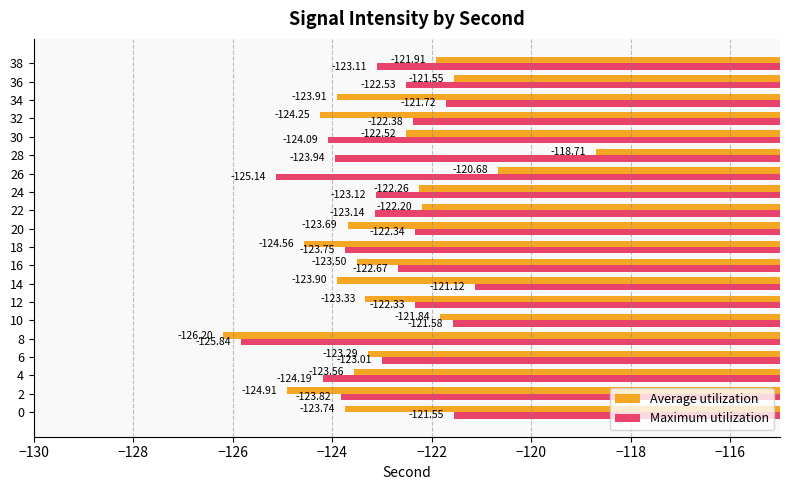

What is the difference between the second highest and second lowest values in the Maximum utilization series?

3.6